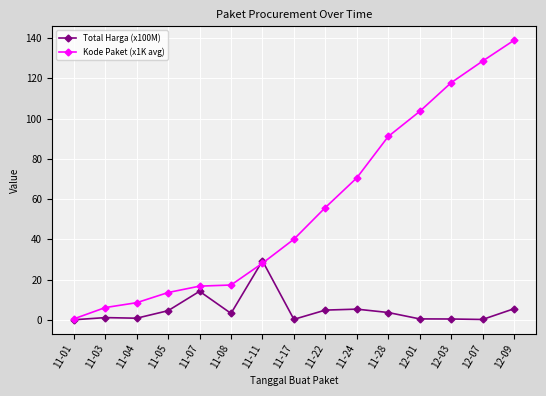

Which category has the highest value in the Total Harga (x100M) series?

11-11